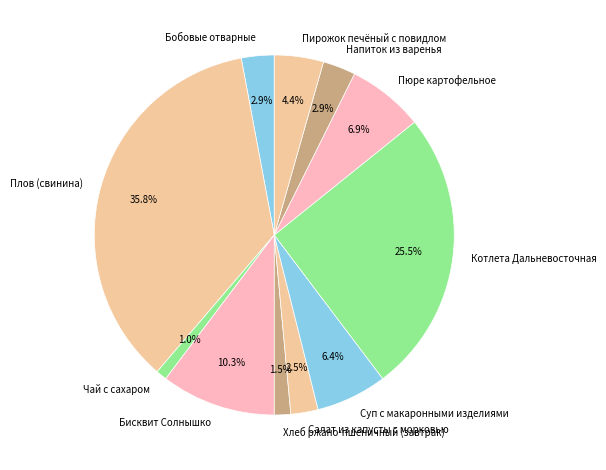

To the nearest percent, what portion does Плов (свинина) represent?

36%